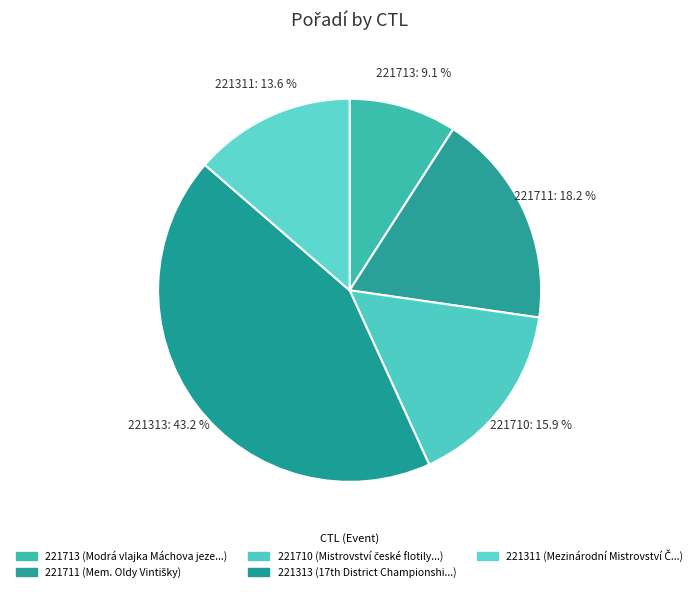

How many slices are in this pie chart?

5